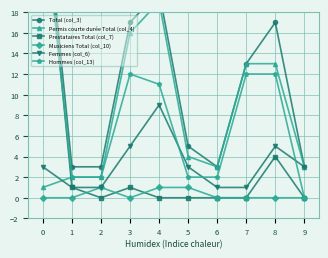

What is the sum of the Total (col_3) values at 3 and 7?

30